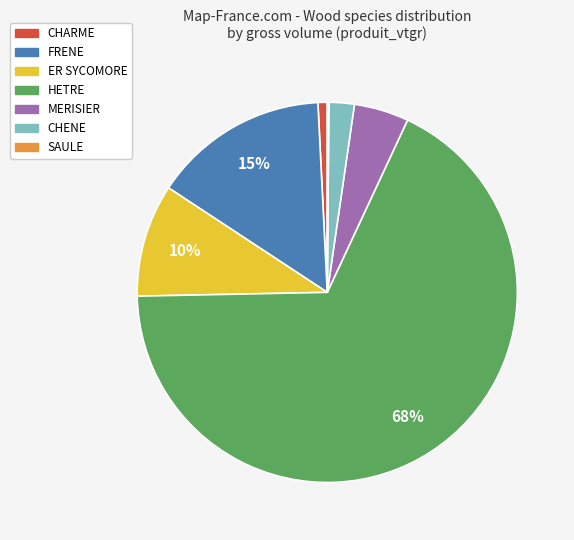

Is there any slice that represents more than half of the pie?

Yes